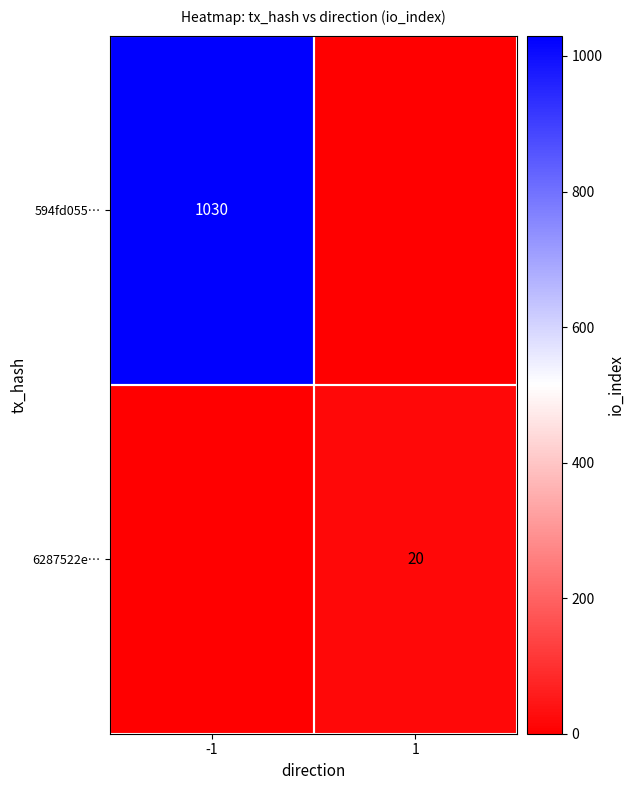

How many categories are shown in the chart?

2